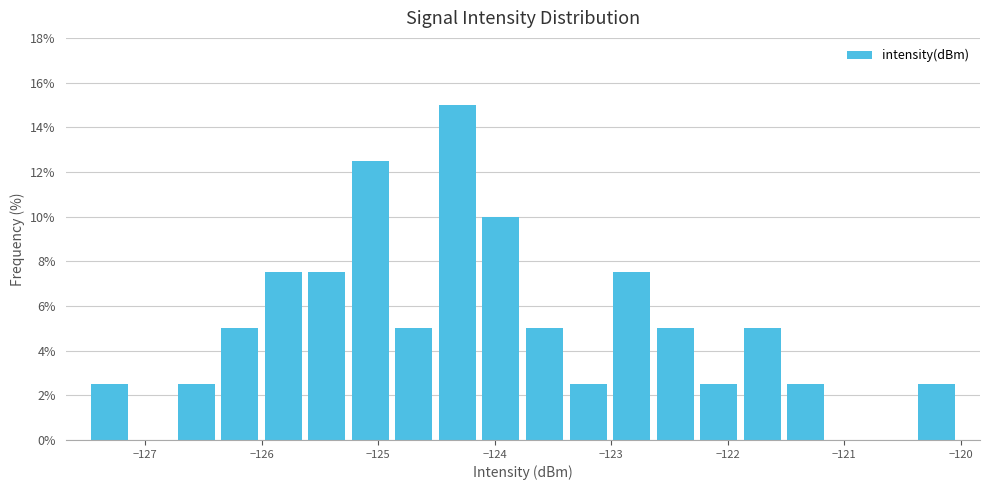

Around what value on the x-axis is the tallest bar? Give the approximate position of its centre, as read against the axis.

-124.3